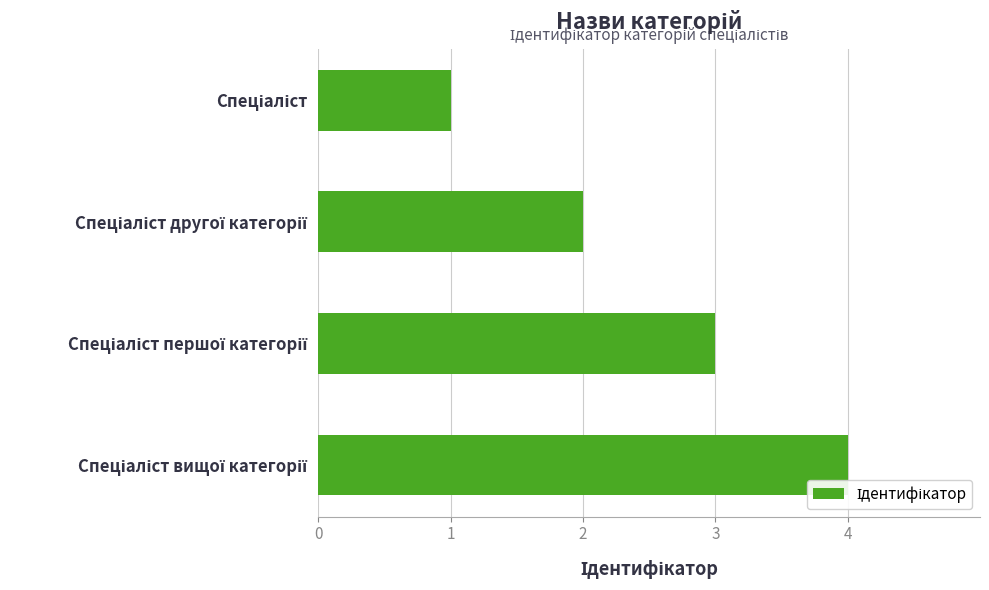

Are the bars grouped side by side (vs. stacked)?

No